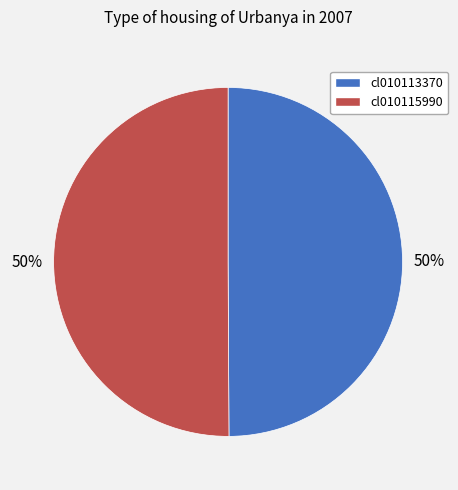

Do cl010113370 and cl010115990 together represent more than half of the pie?

Yes